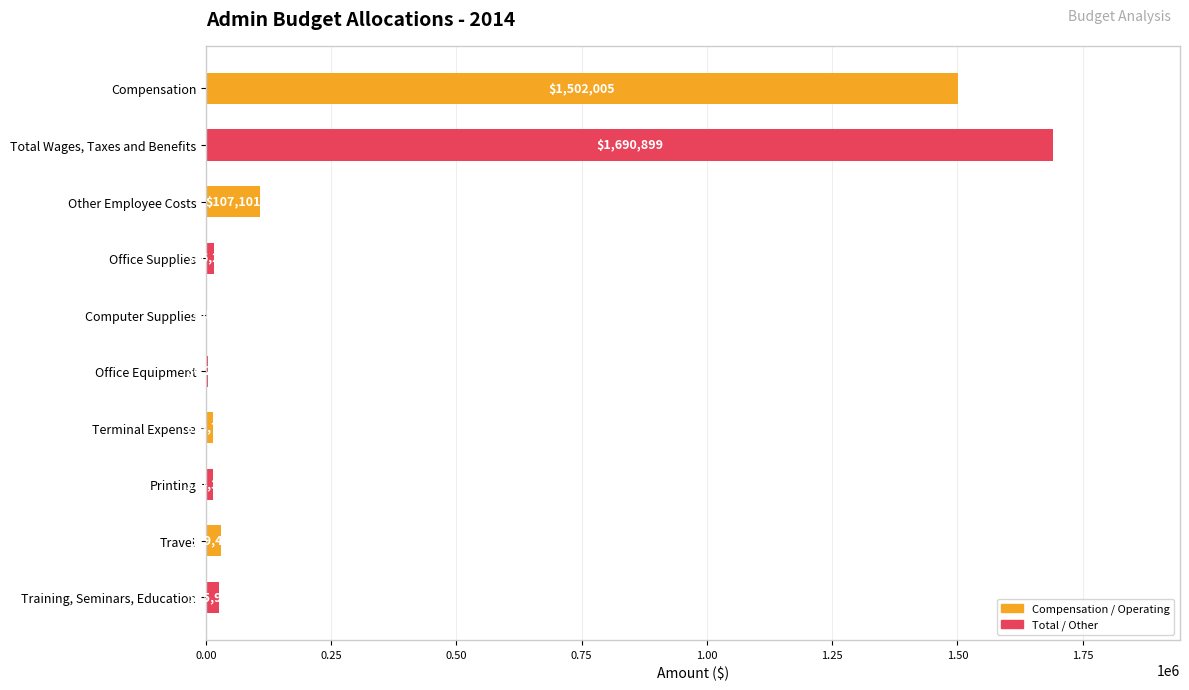

What is the sum of the values at Printing and Other Employee Costs?

121444